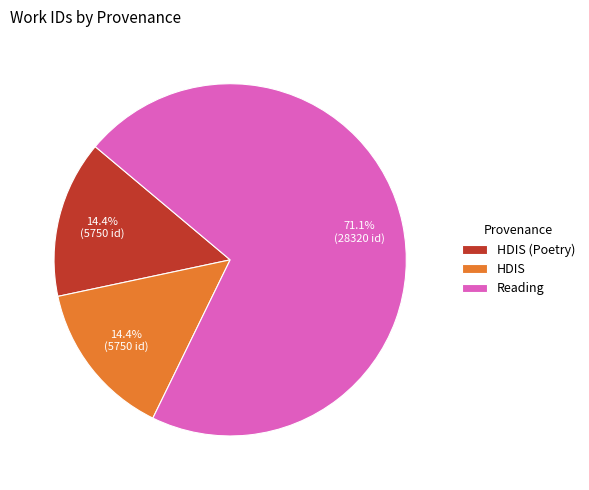

To the nearest percent, what is the difference between the largest and smallest slice percentages?

57%